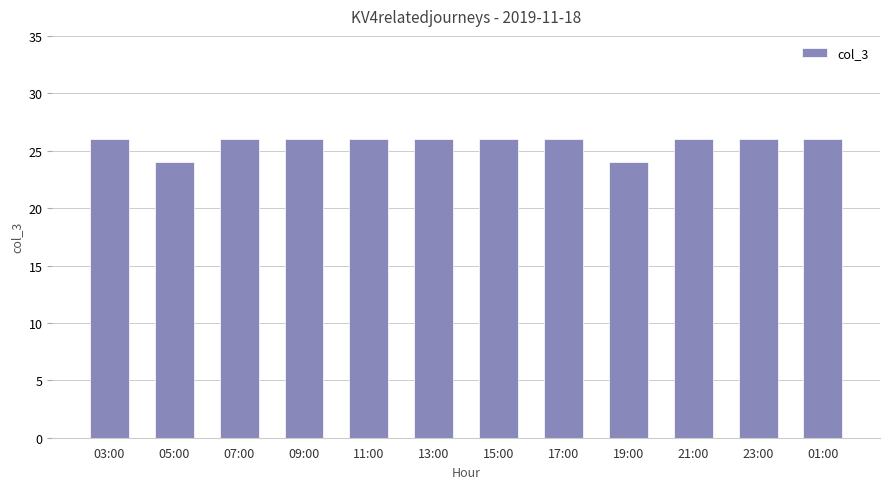

What is the smallest value displayed?

24